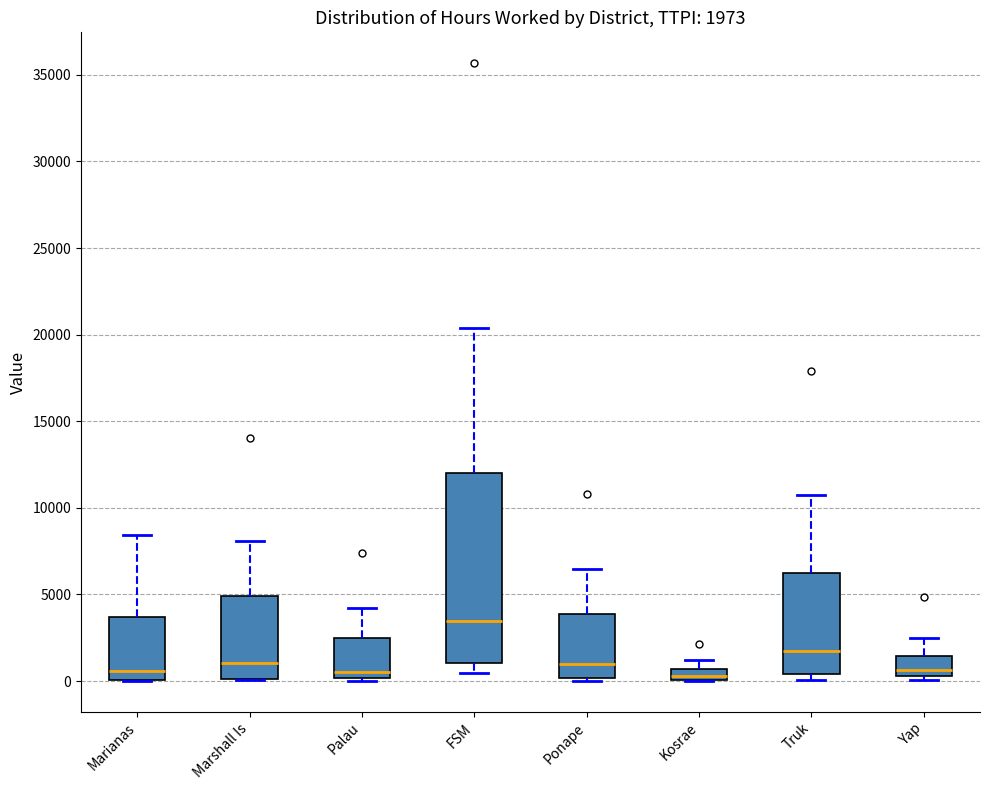

Comparing the boxes themselves (not the whiskers), which one is the tallest?

FSM